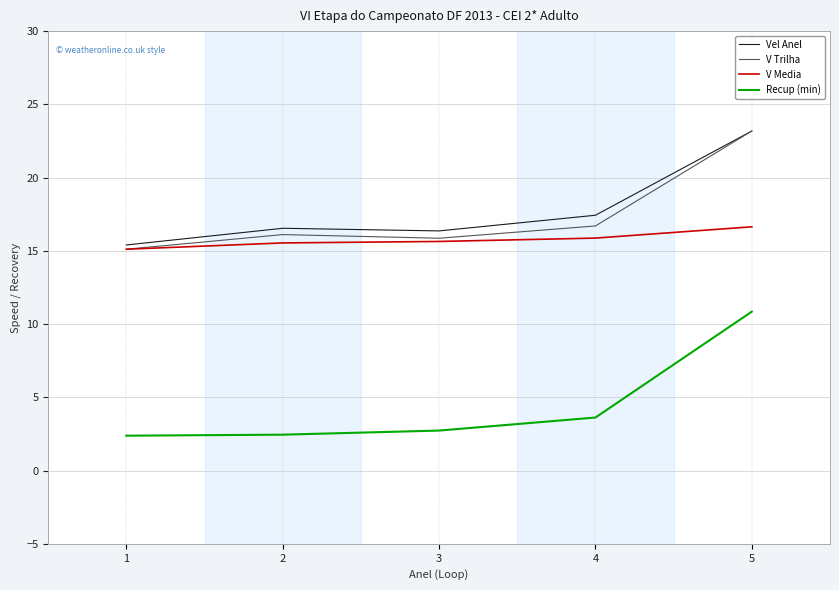

Is the value of V Media at 4 greater than the value of Recup (min) at 5?

Yes